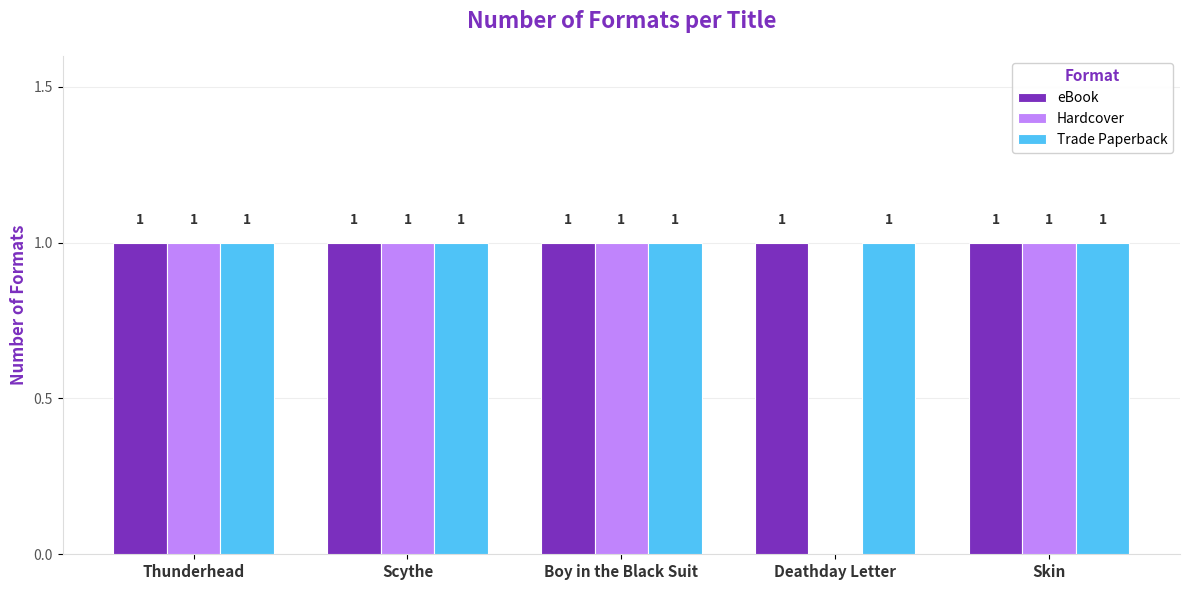

Between Scythe and Deathday Letter, which series saw the biggest shift?

Hardcover